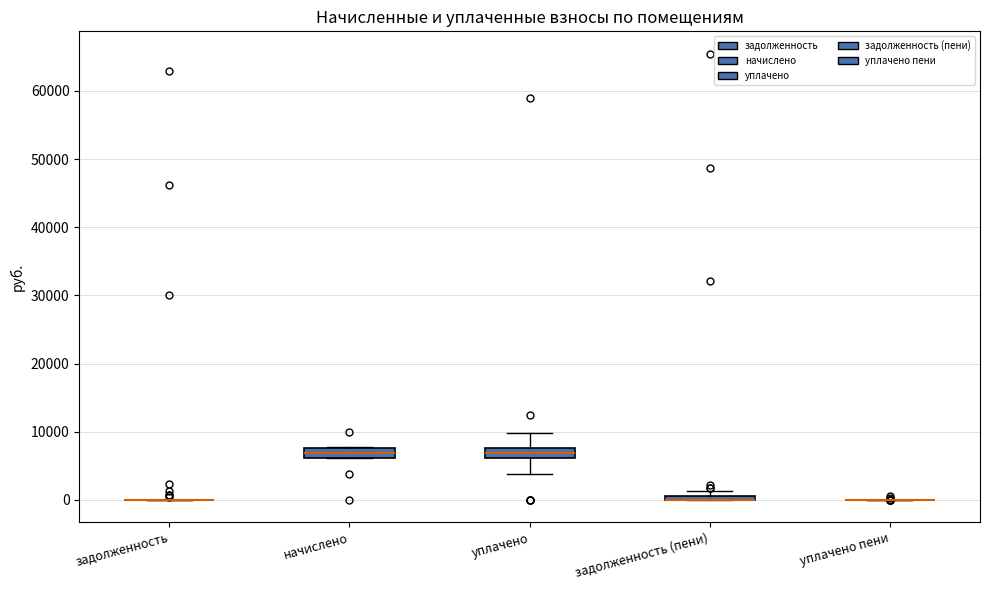

Where is the lower edge of the box for начислено on the y-axis? The values are not printed on the chart, so give them approximately, as read against the axis.

6000